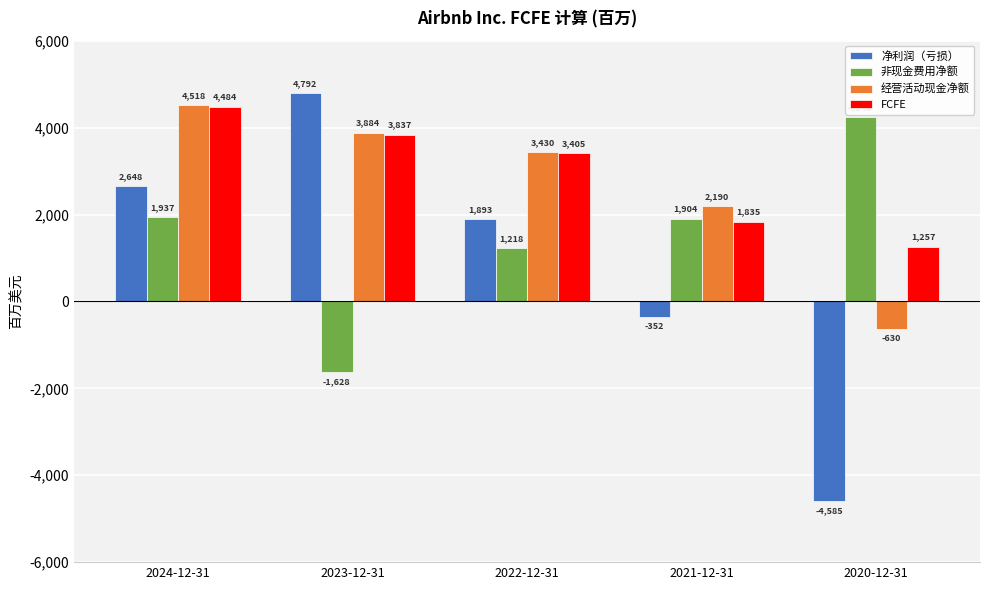

How many values in 非现金费用净额 are below zero?

1